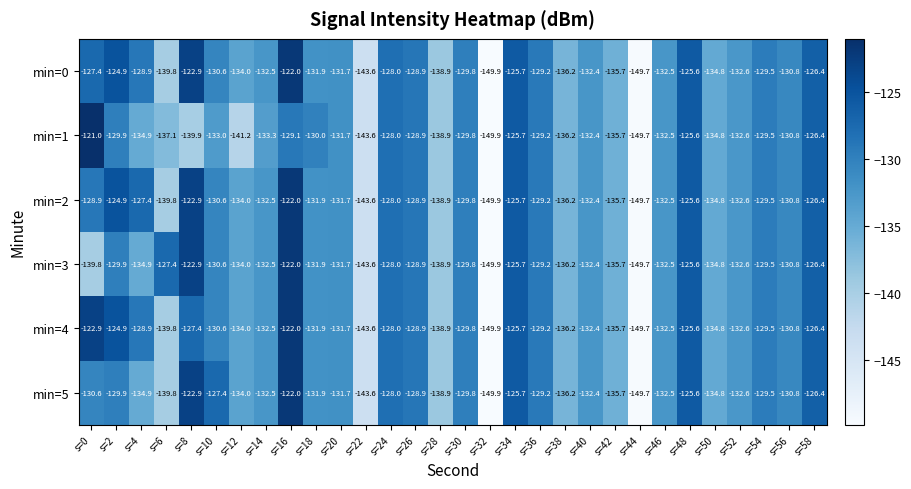

What is the average value of the min=4 series?

-132.2